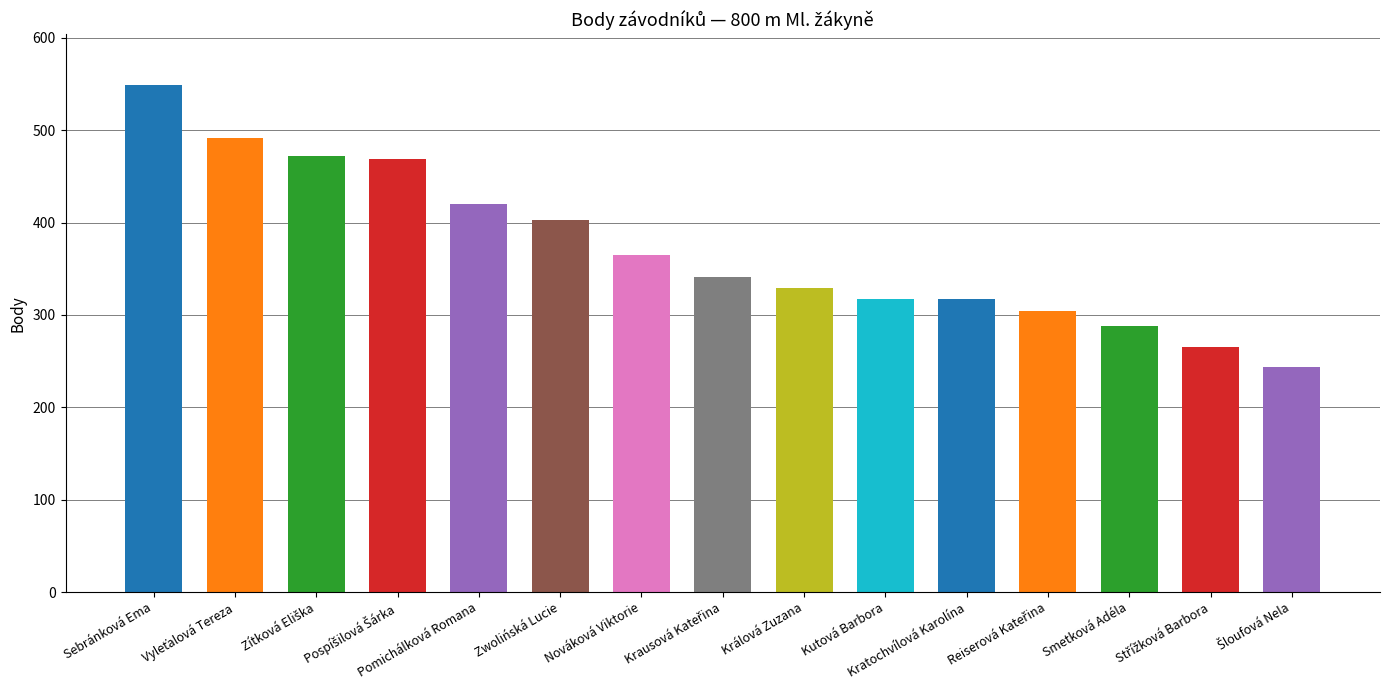

What is the sum of all values?

5575